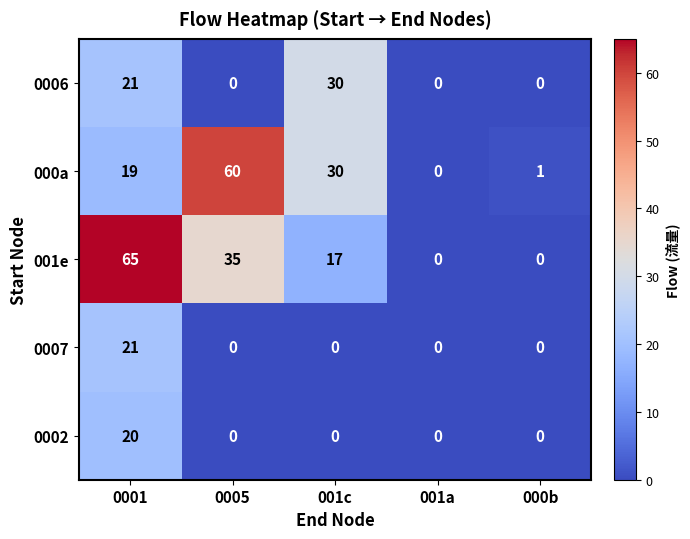

The value of 0002 at 000b is 10. True or false?

False